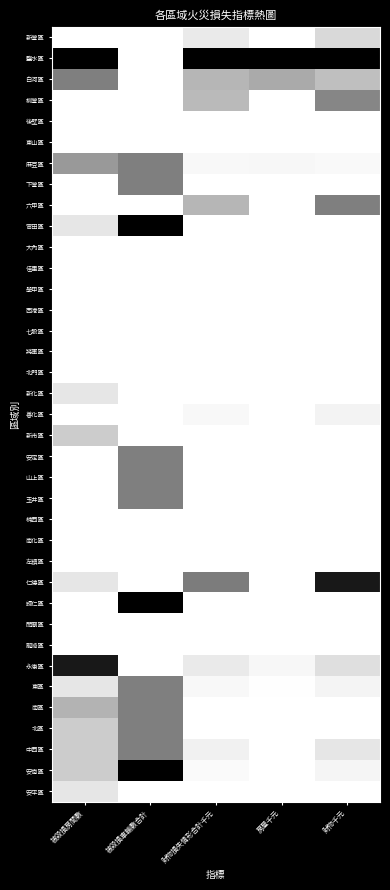

Rank the series at 財物千元 from lowest to highest value.

後壁區, 東山區, 下營區, 官田區, 大內區, 佳里區, 學甲區, 西港區, 七股區, 將軍區, 北門區, 新化區, 新市區, 安定區, 山上區, 玉井區, 楠西區, 南化區, 左鎮區, 歸仁區, 關廟區, 龍崎區, 南區, 北區, 安平區, 麻豆區, 安南區, 東區, 善化區, 中西區, 永康區, 新營區, 白河區, 柳營區, 六甲區, 仁德區, 鹽水區